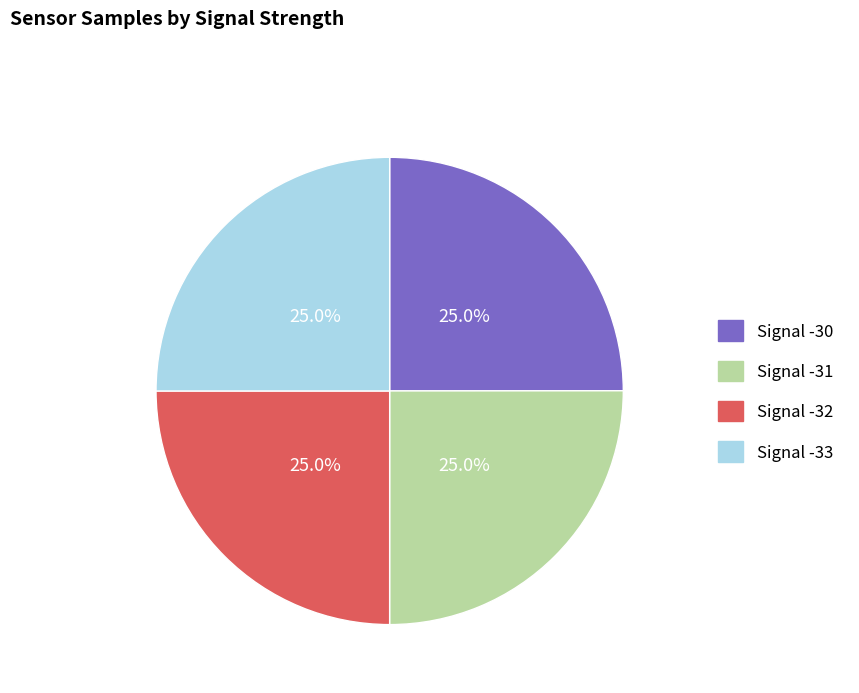

What is the ratio of the value at Signal -31 to the value at Signal -32?

1.0